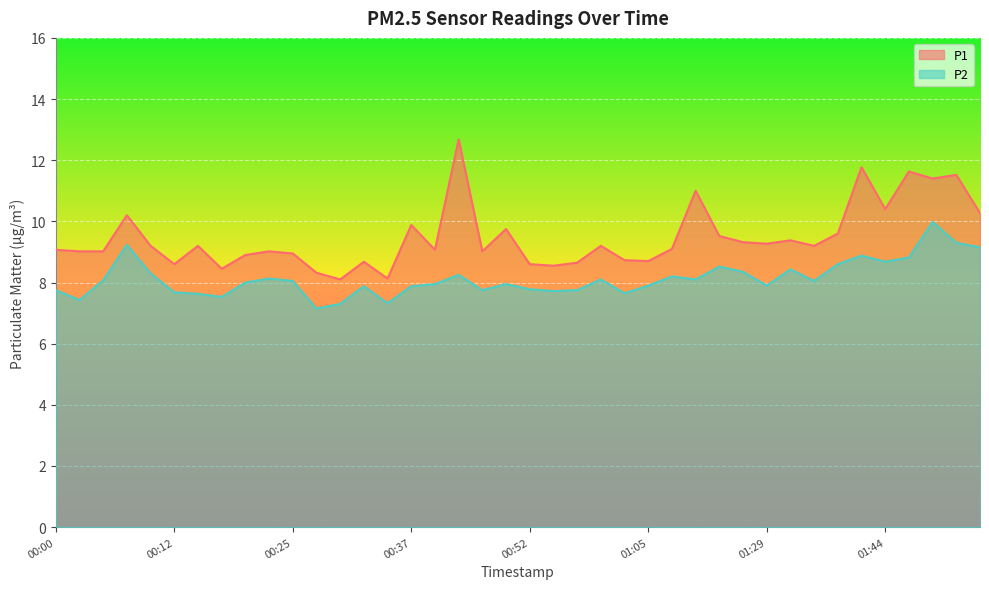

Which series has the largest range (max minus min)?

P1